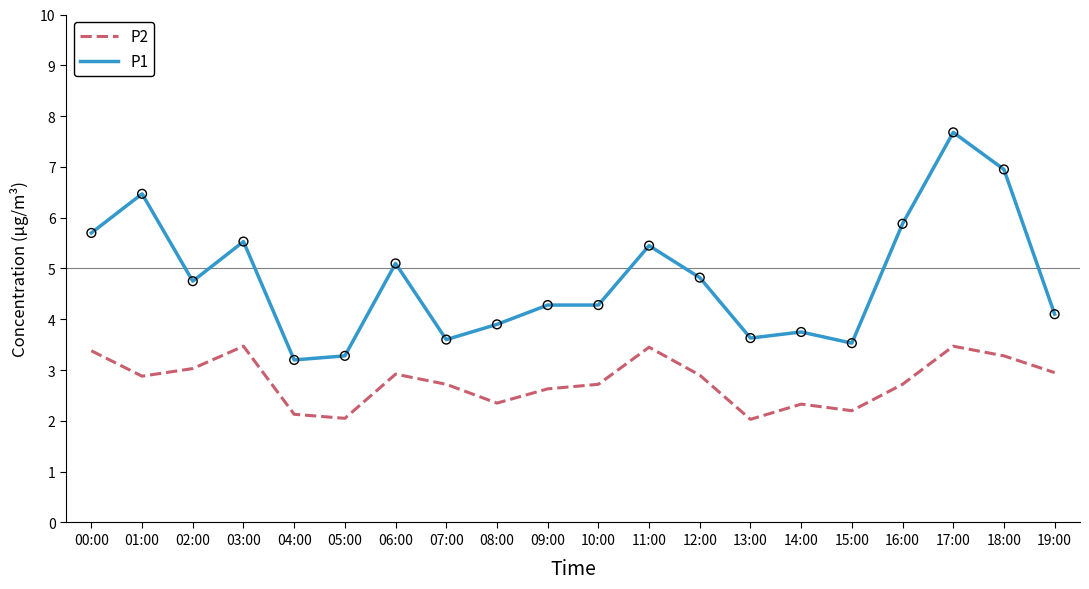

Between 01:00 and 14:00, which series saw the biggest shift?

P1